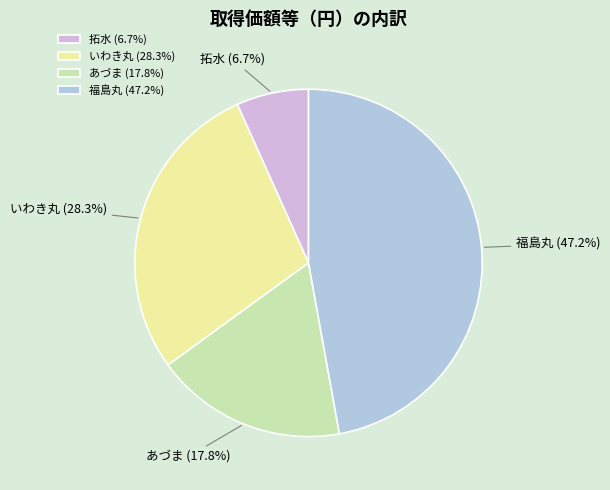

What percentage is the 拓水 slice, to the nearest percent?

7%